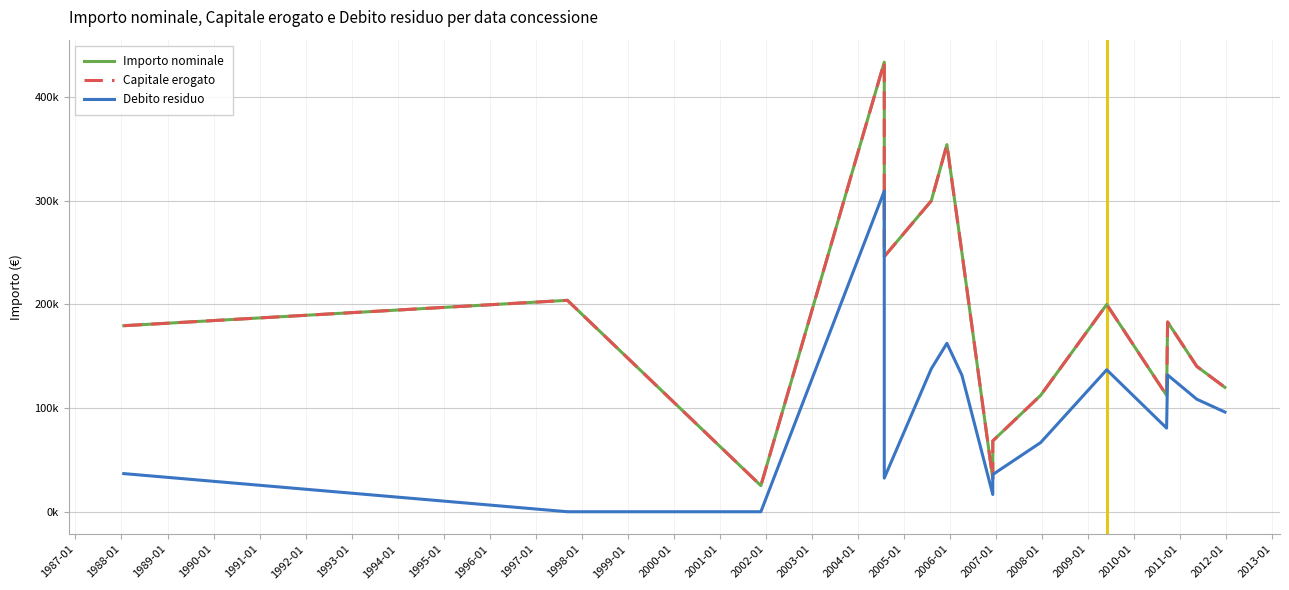

Does the chart have visible grid lines?

Yes